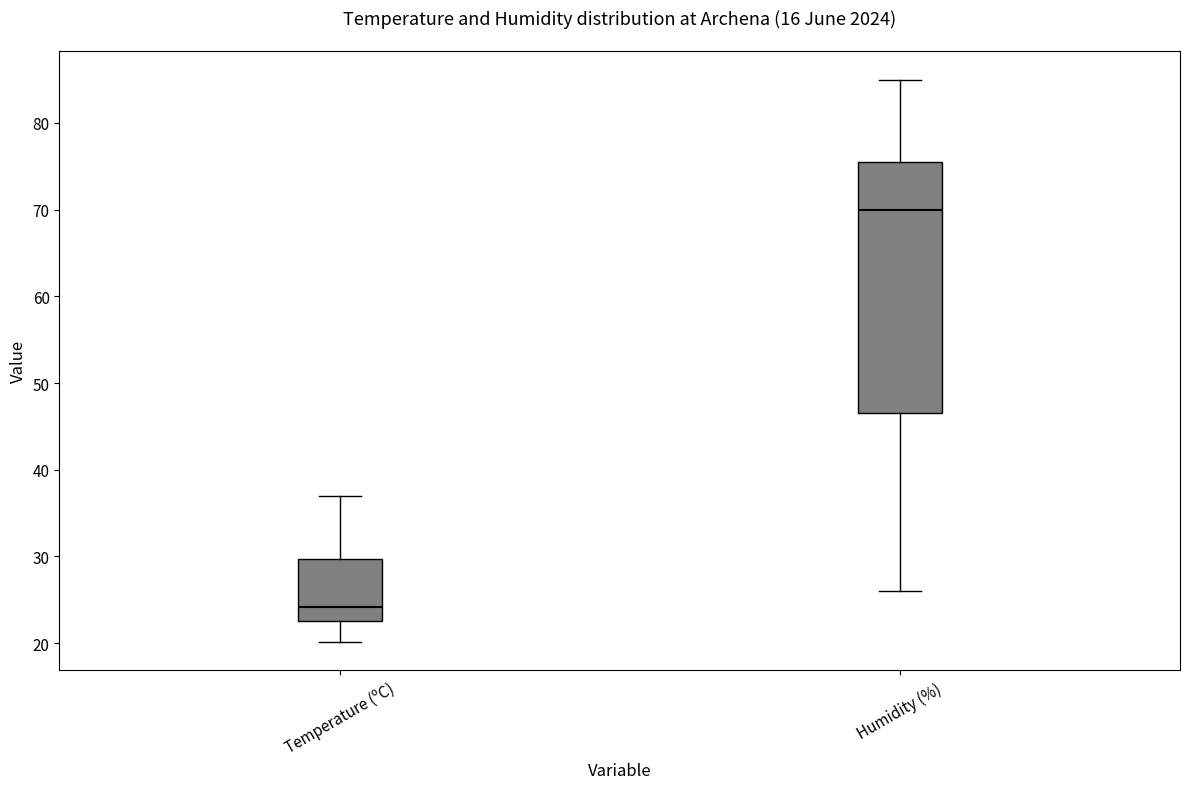

Reading left to right, transcribe this box plot: for each box, give where its median line is, the range the box spans, and where its two whiskers end, as read against the y-axis. The values are not printed on the chart, so give them approximately, as read against the axis.

Temperature (ºC): median 24, box 23 to 30, whiskers 20 to 37
Humidity (%): median 70, box 47 to 76, whiskers 26 to 85